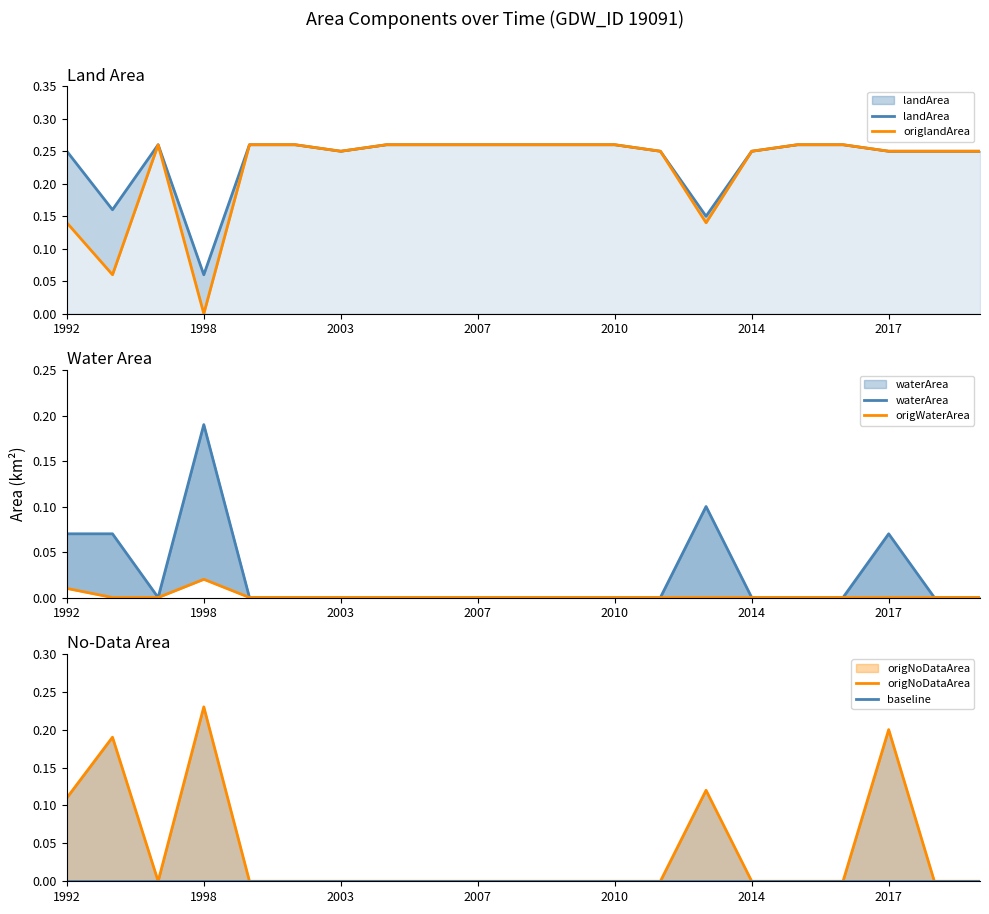

How many interior local valleys does the landArea series have?

4